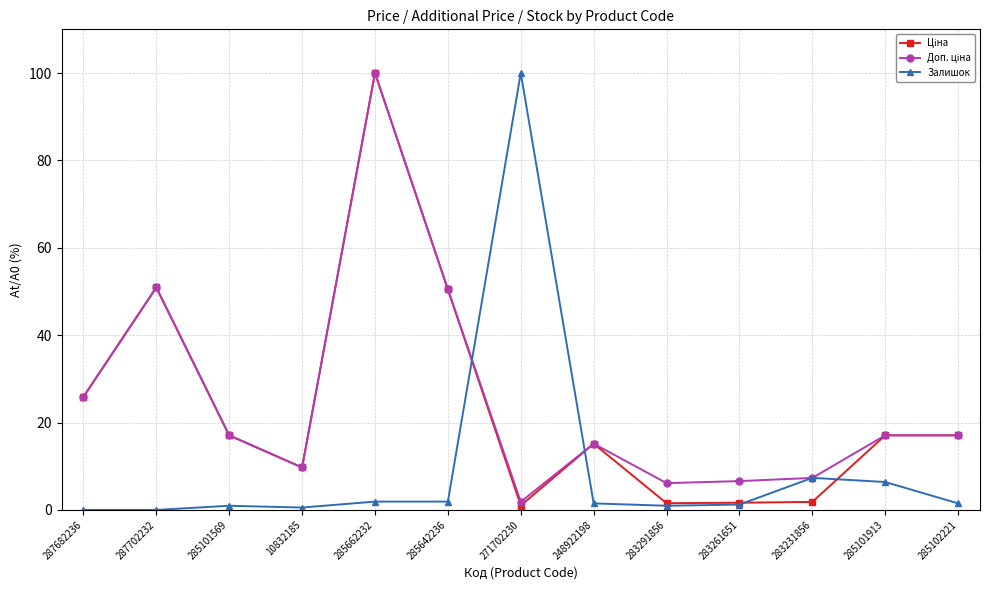

At which category is the sum across all series the highest?

285662232